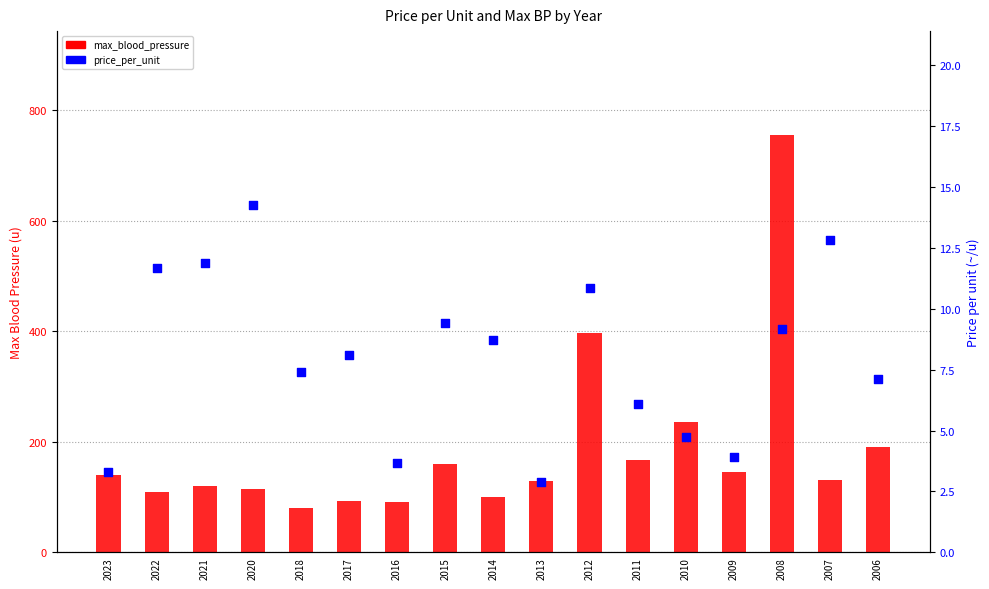

Is the value of max_blood_pressure at 2022 greater than the value of price_per_unit at 2015?

Yes